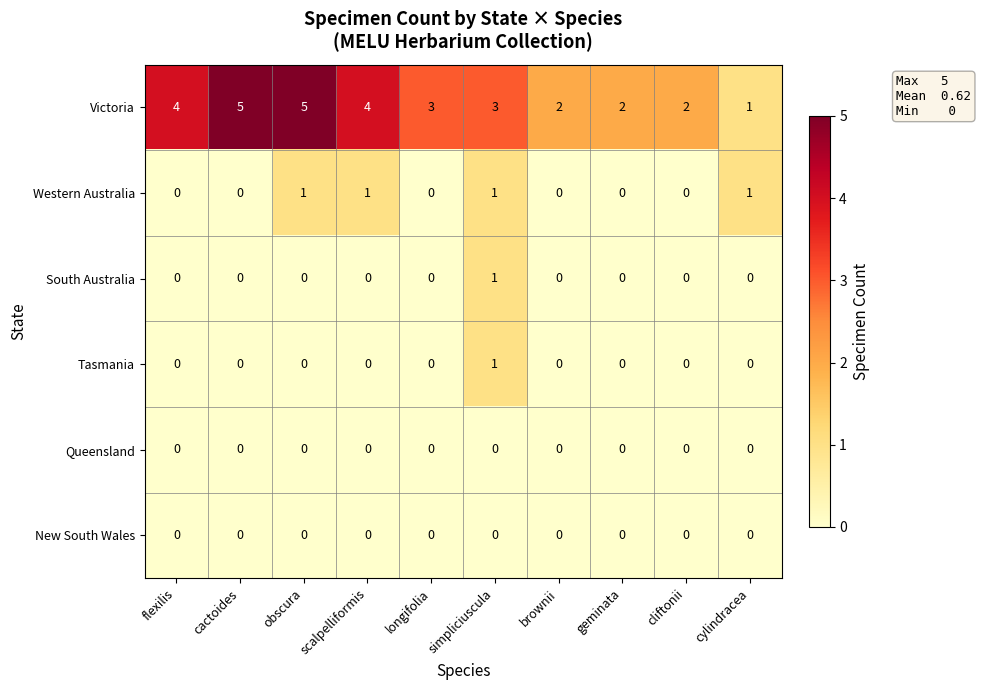

Is it true that New South Wales equals 0 at brownii?

True